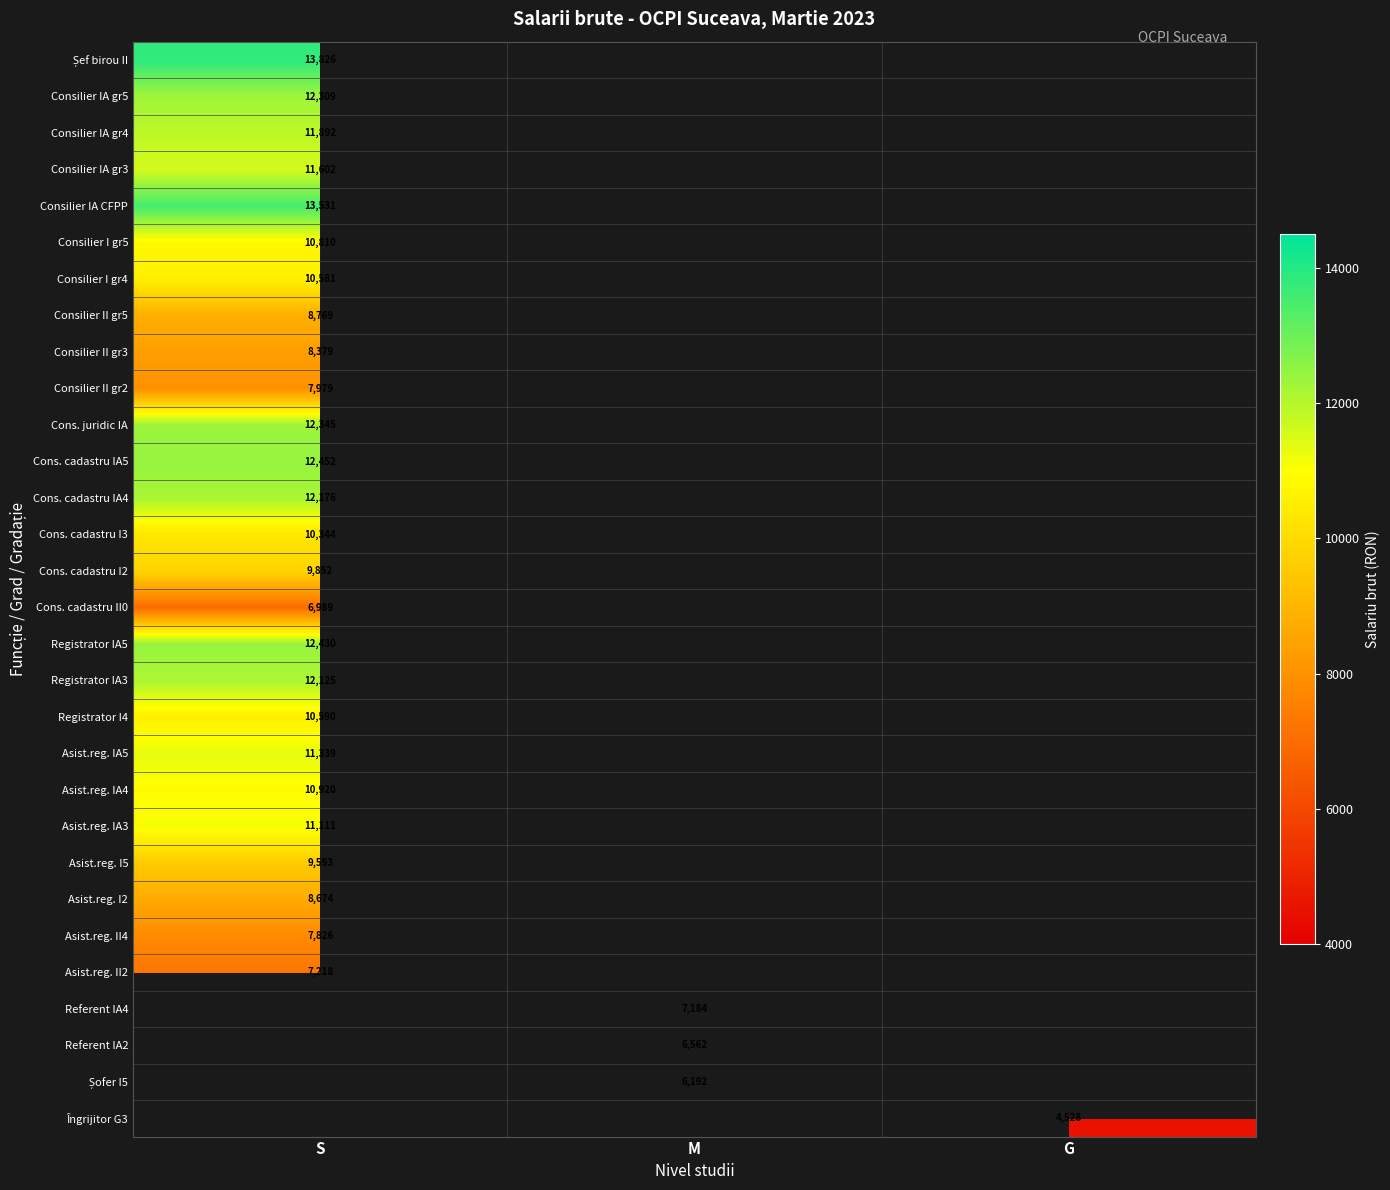

The Asist.reg. I2 series shows 3741 at S. True or false?

False